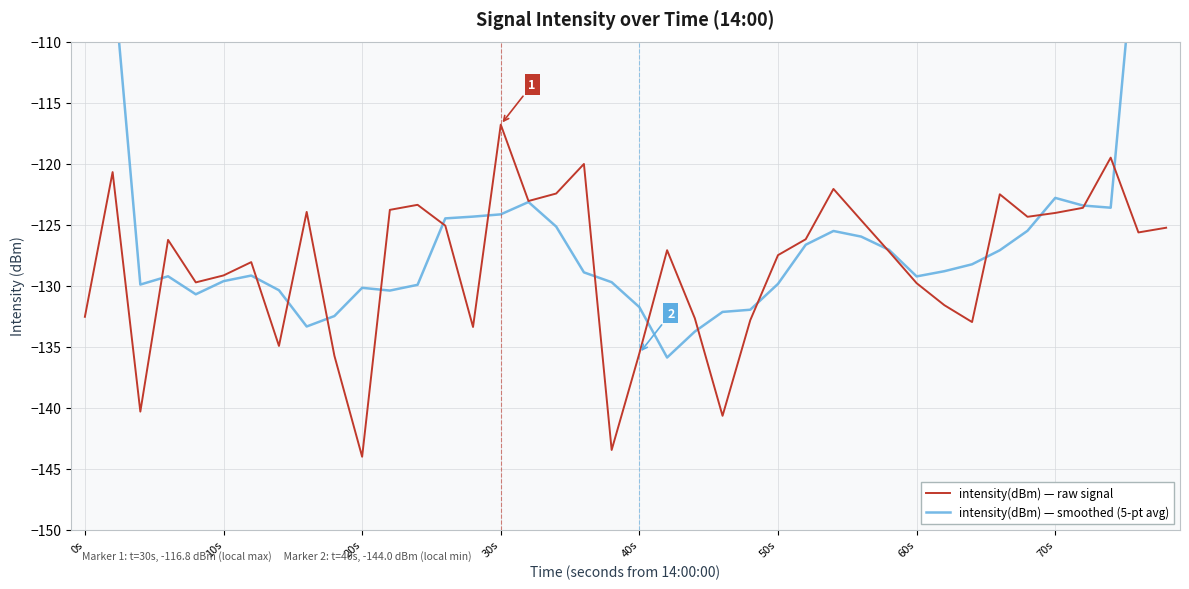

What is the lowest value of the intensity(dBm) — raw signal series?

-144.0